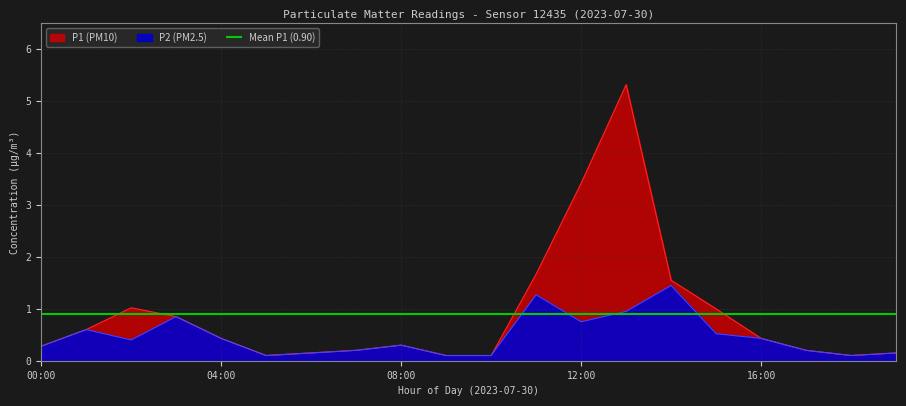

Between 06:00 and 15:00, which is larger?

15:00